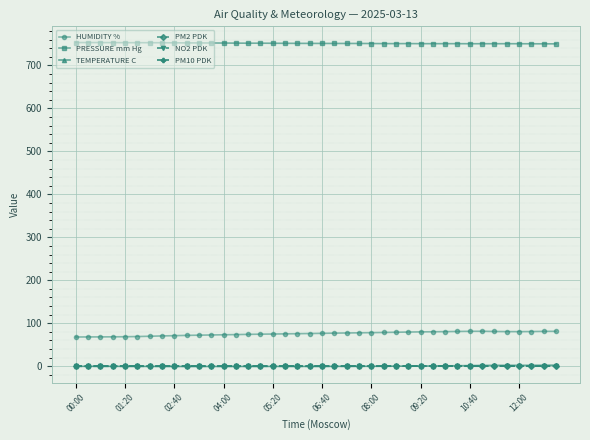

True or false: PRESSURE mm Hg and PM10 PDK cross at least once.

False